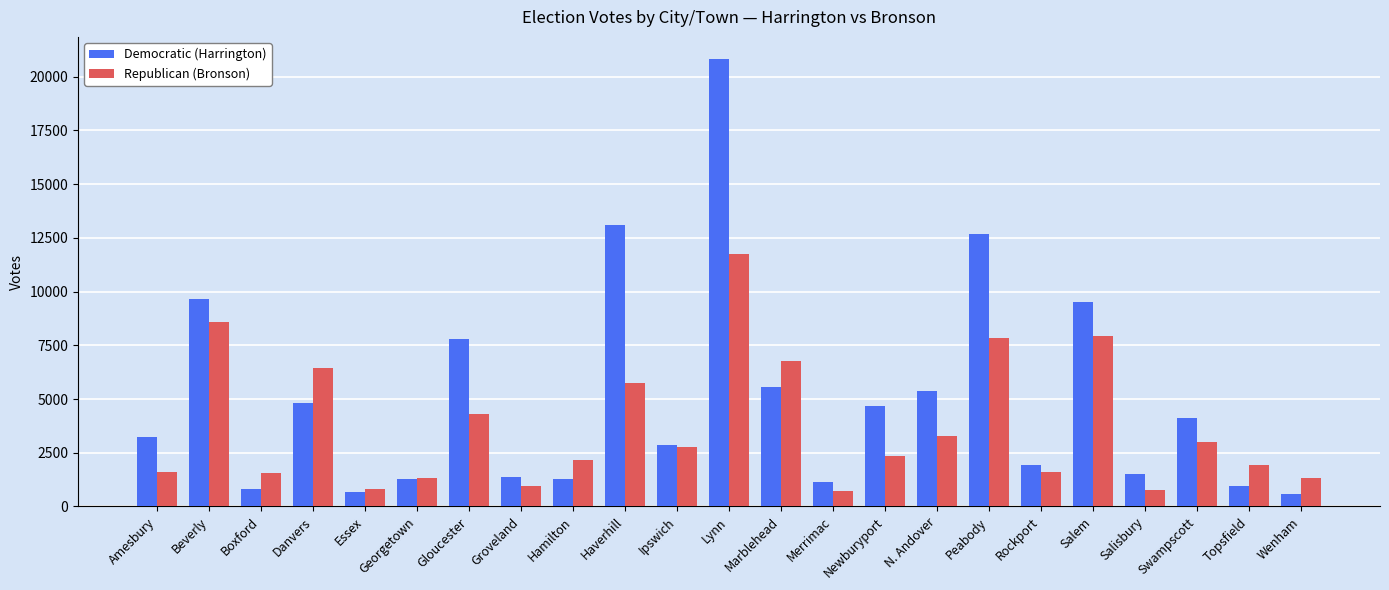

At which label does Republican (Bronson) first exceed 2367?

Beverly